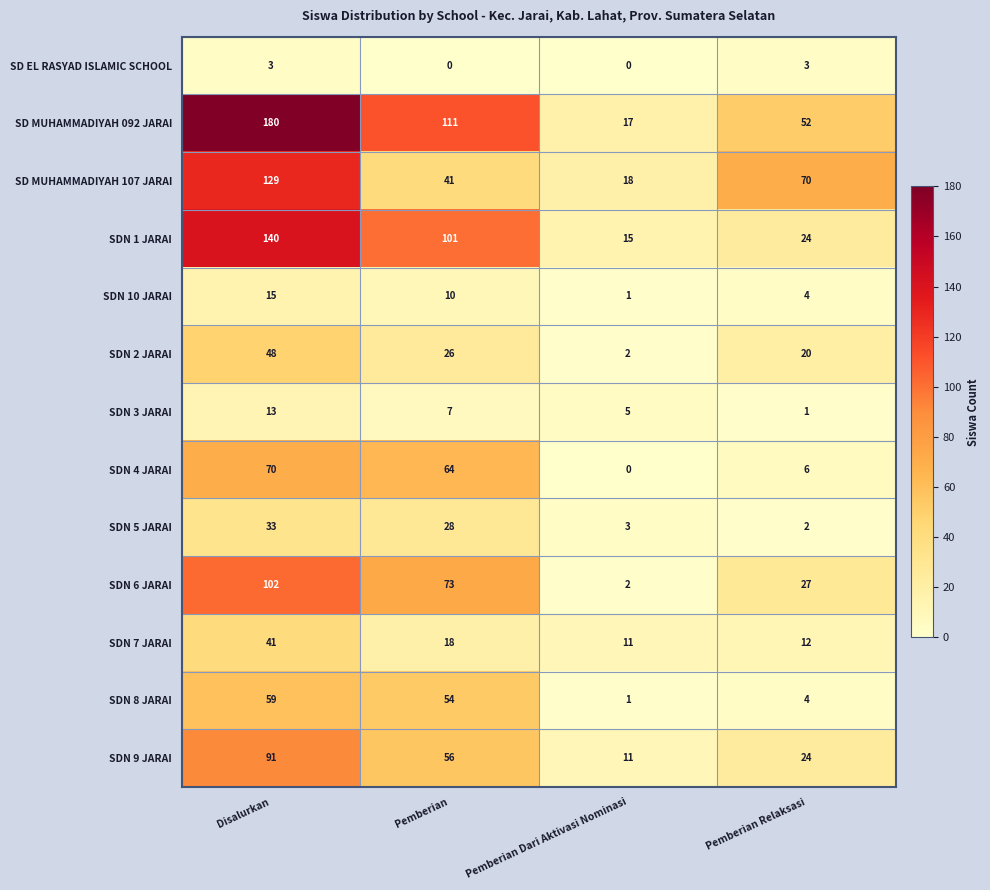

The SDN 6 JARAI series shows 181 at Disalurkan. True or false?

False